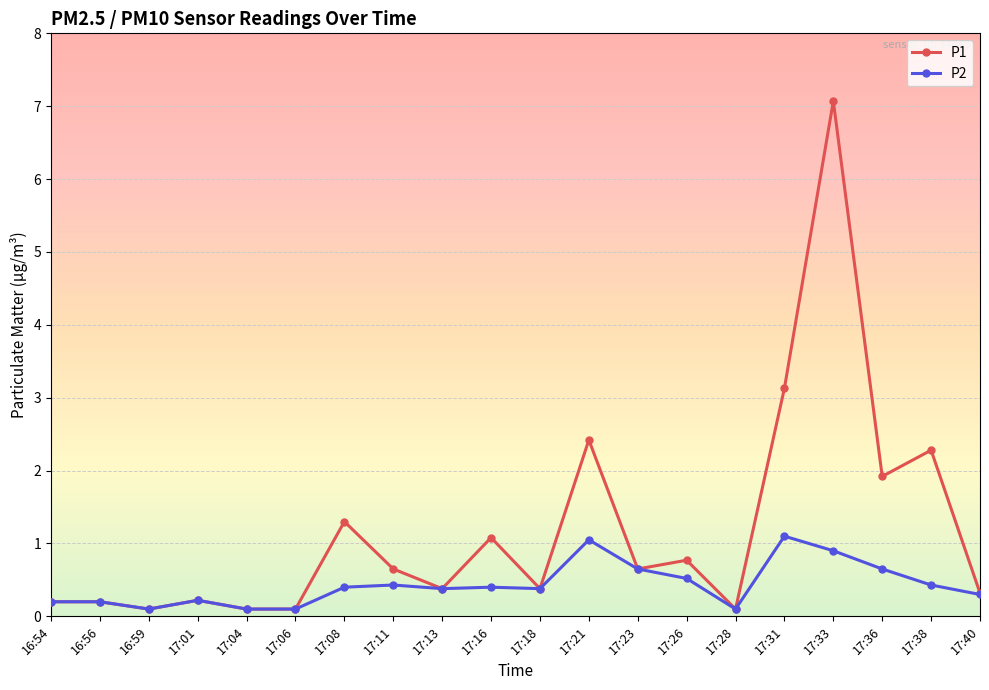

Reading left to right, what are all the values shown in this chart?

P1: 16:54=0.2	16:56=0.2	16:59=0.1	17:01=0.2	17:04=0.1	17:06=0.1	17:08=1.3	17:11=0.7	17:13=0.4	17:16=1.1	17:18=0.4	17:21=2.4	17:23=0.7	17:26=0.8	17:28=0.1	17:31=3.1	17:33=7.1	17:36=1.9	17:38=2.3	17:40=0.3
P2: 16:54=0.2	16:56=0.2	16:59=0.1	17:01=0.2	17:04=0.1	17:06=0.1	17:08=0.4	17:11=0.4	17:13=0.4	17:16=0.4	17:18=0.4	17:21=1.1	17:23=0.7	17:26=0.5	17:28=0.1	17:31=1.1	17:33=0.9	17:36=0.7	17:38=0.4	17:40=0.3